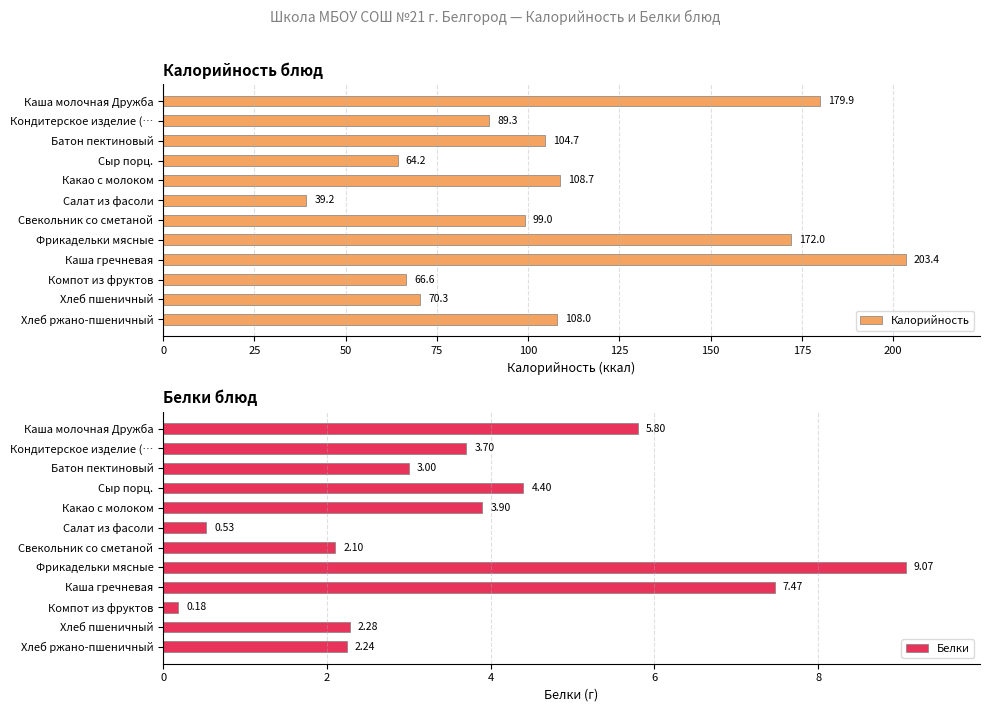

Where is Калорийность nearest to the value 121?

Какао с молоком